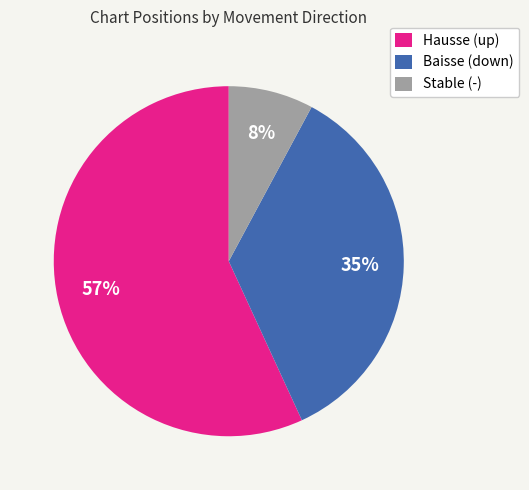

Which slice represents more than half of the pie?

Hausse (up)